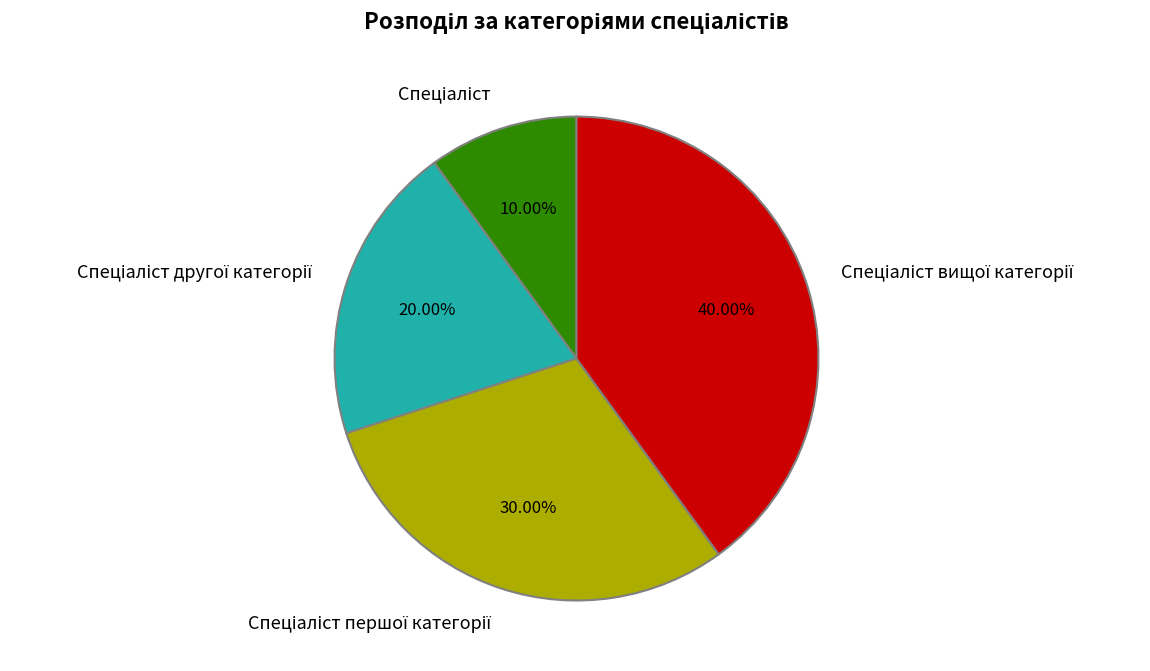

Does any single category account for the majority?

No